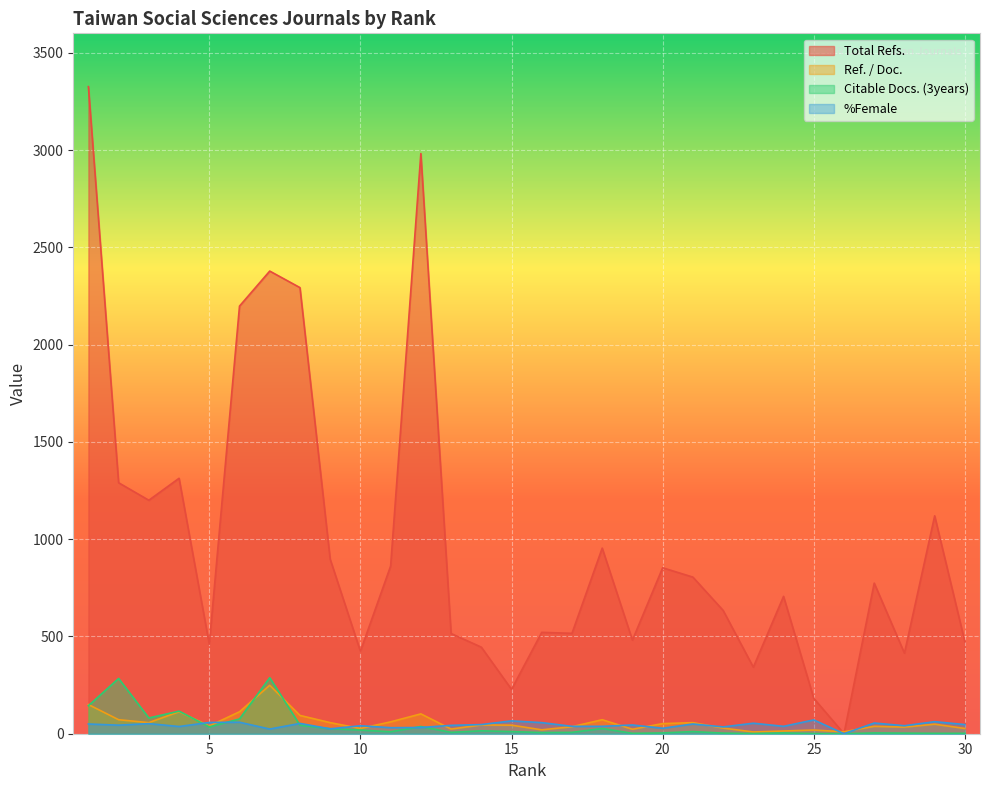

What is the spread (max minus min) of values at 22?

631